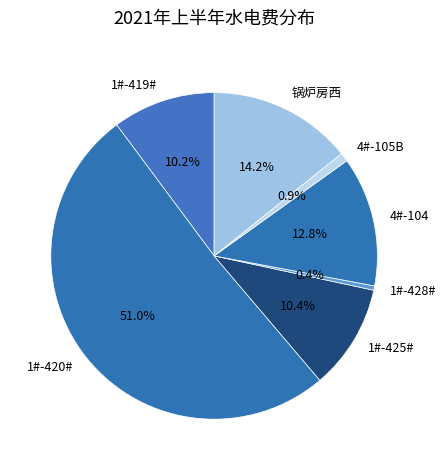

Combined, what portion of the pie is 1#-420# and 锅炉房西?

65.3%